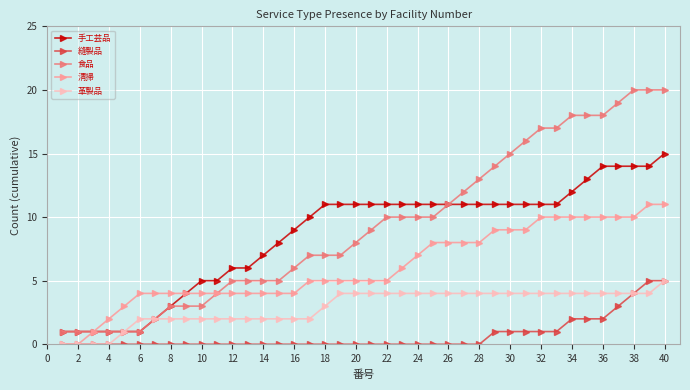

True or false: 縫製品 and 食品 cross at least once.

False